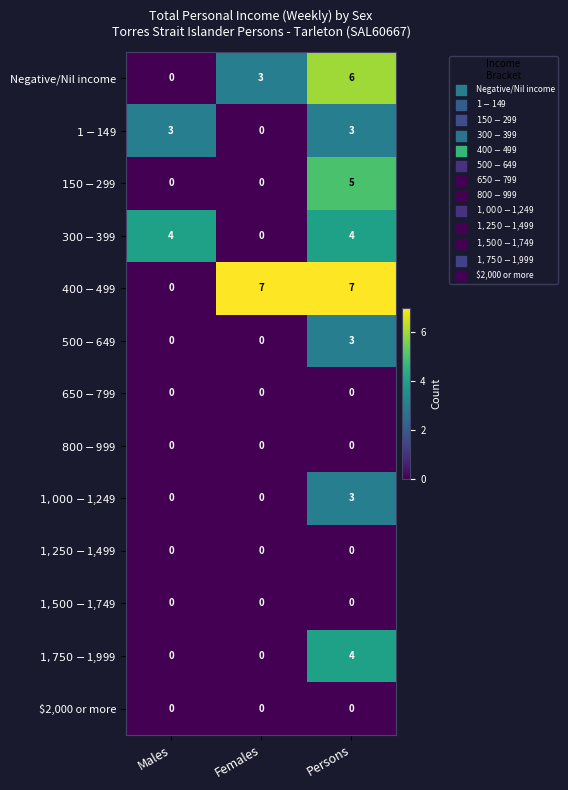

What is the spread (max minus min) of values at Females?

7